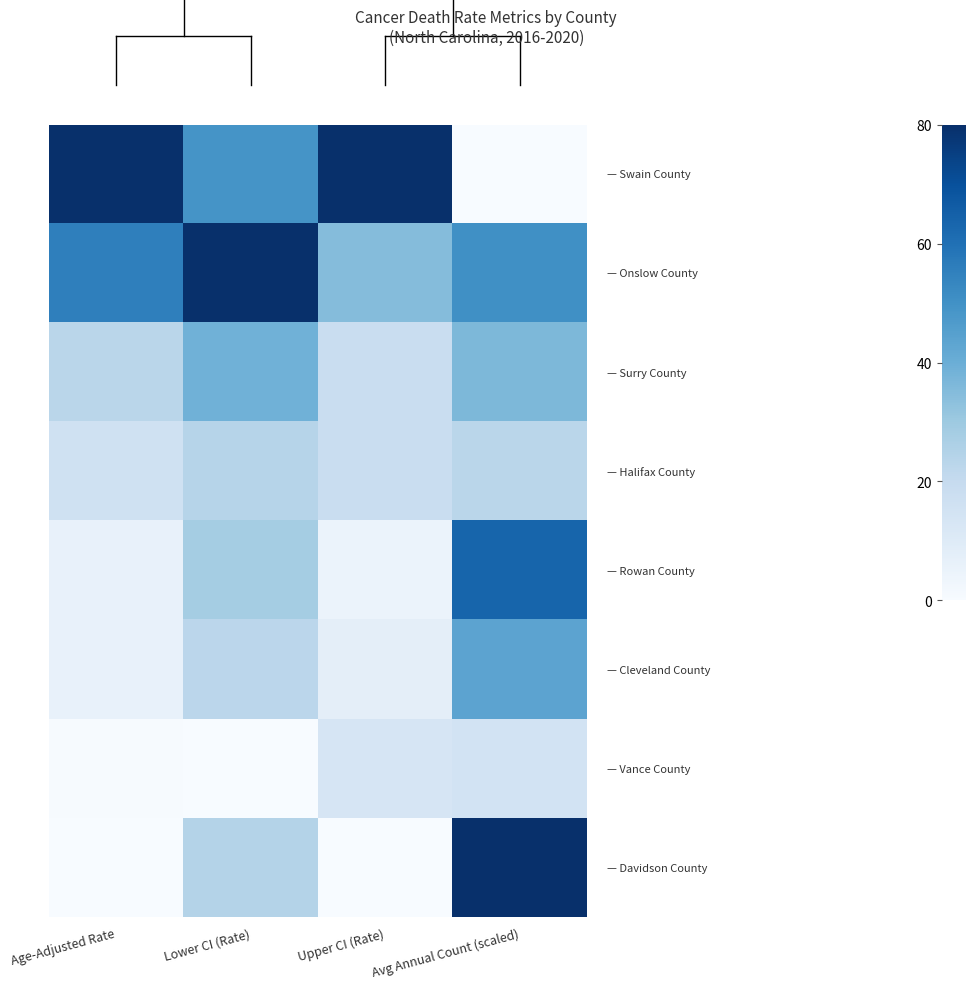

At how many categories does at least one series exceed 35?

4